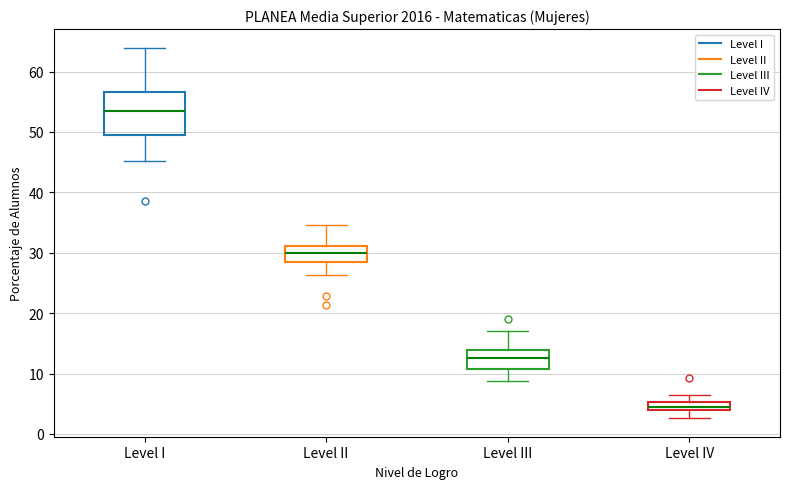

Which box has the highest median line?

Level I